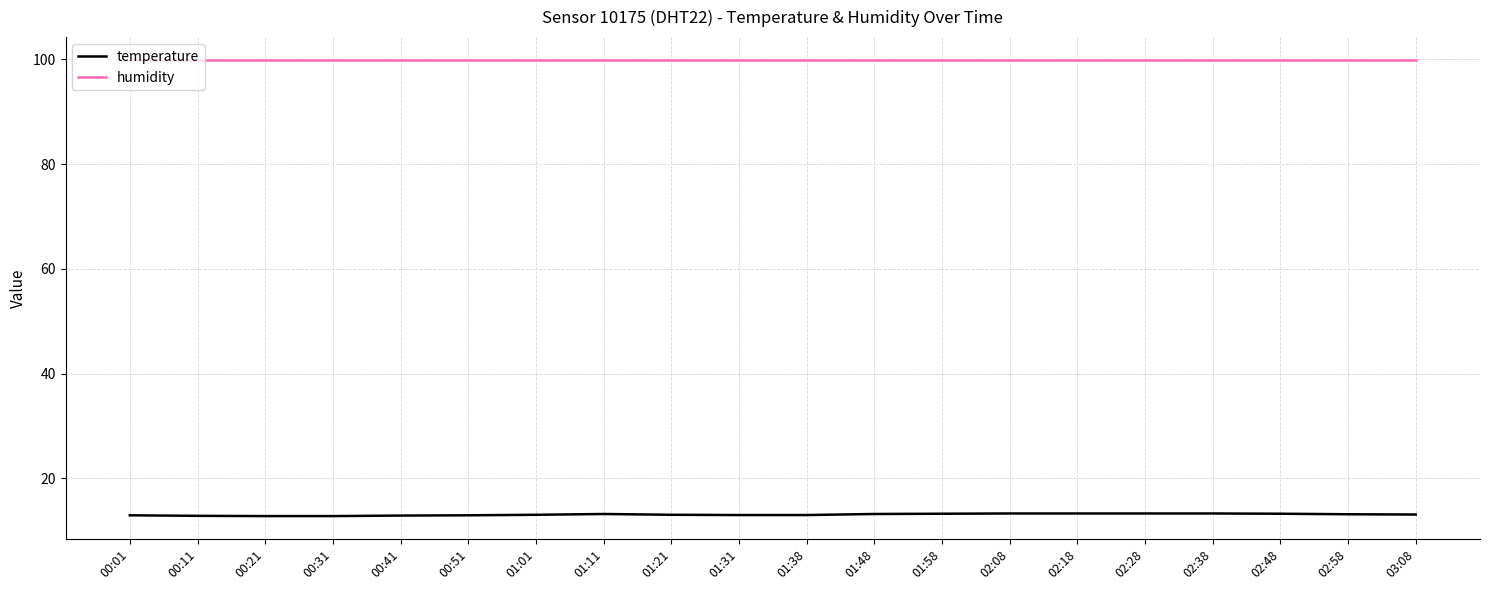

Which series has the largest total across all categories?

humidity